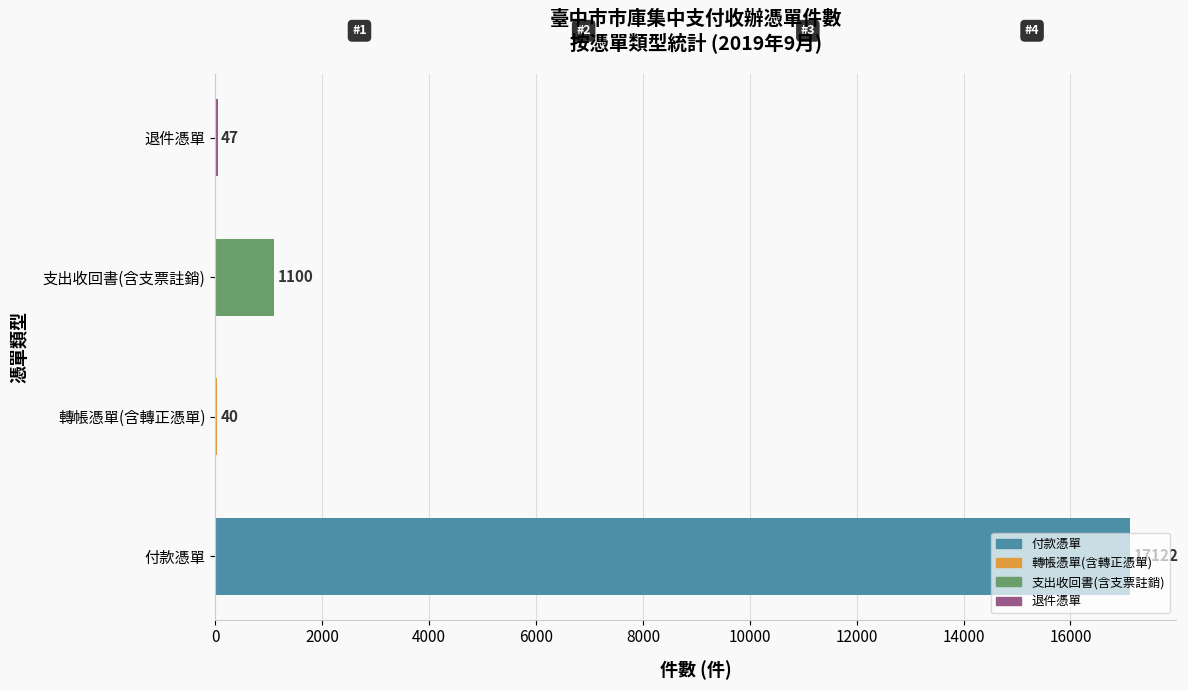

Read the value at 轉帳憑單(含轉正憑單).

40